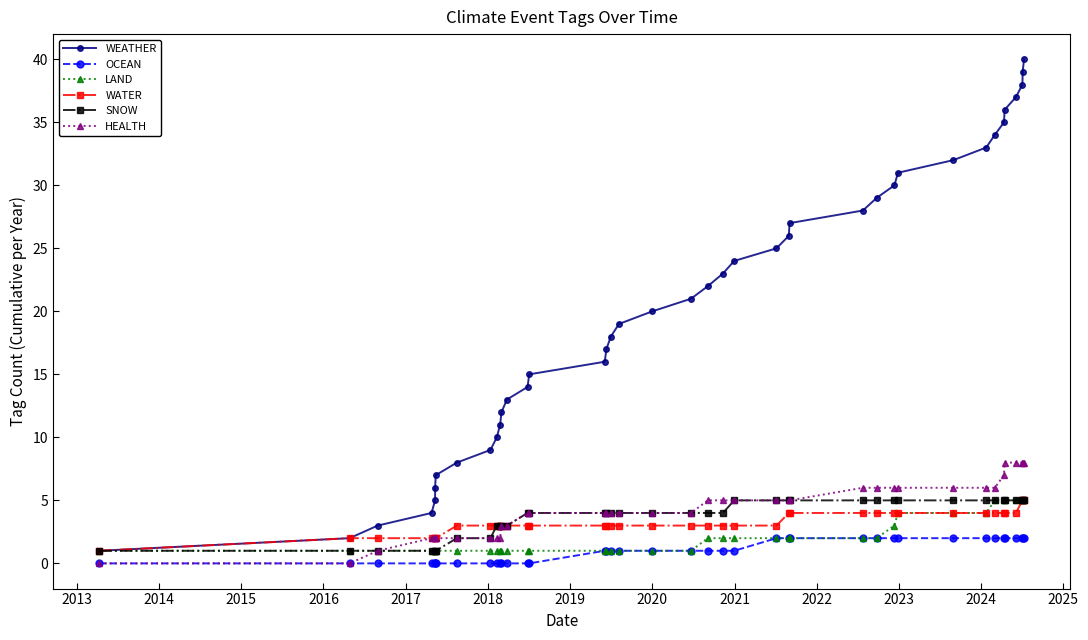

Count the OCEAN values in the range 0 to 2.

40